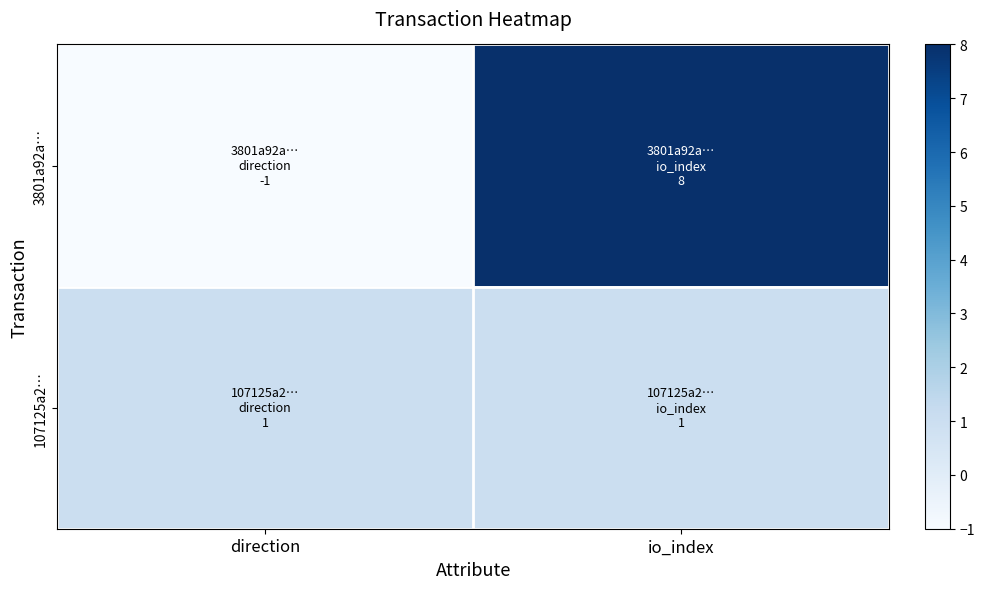

How many categories are shown in the chart?

2